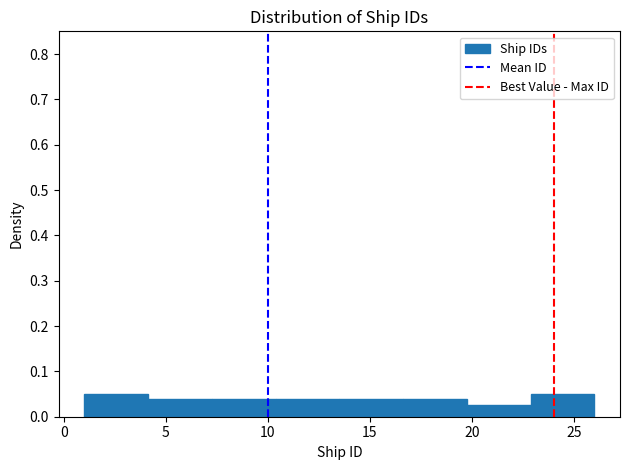

Reading left to right, list every bar in this chart as the range it spans on the x-axis followed by its height. Neither the bar edges nor the heights are printed on the chart, so give them approximately, as read against the axes.

1.0 to 4.0: 0.05
4.0 to 7.5: 0.04
7.5 to 10.5: 0.04
10.5 to 13.5: 0.04
13.5 to 16.5: 0.04
16.5 to 20.0: 0.04
20.0 to 23.0: 0.03
23.0 to 26.0: 0.05